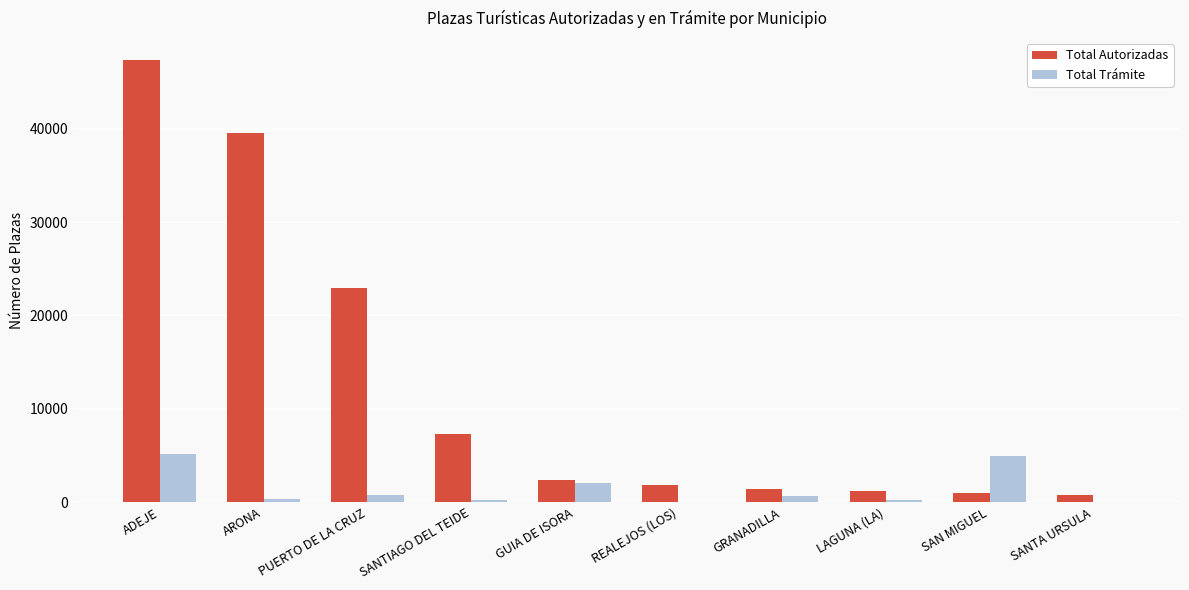

What is the total value across all series at PUERTO DE LA CRUZ?

23749